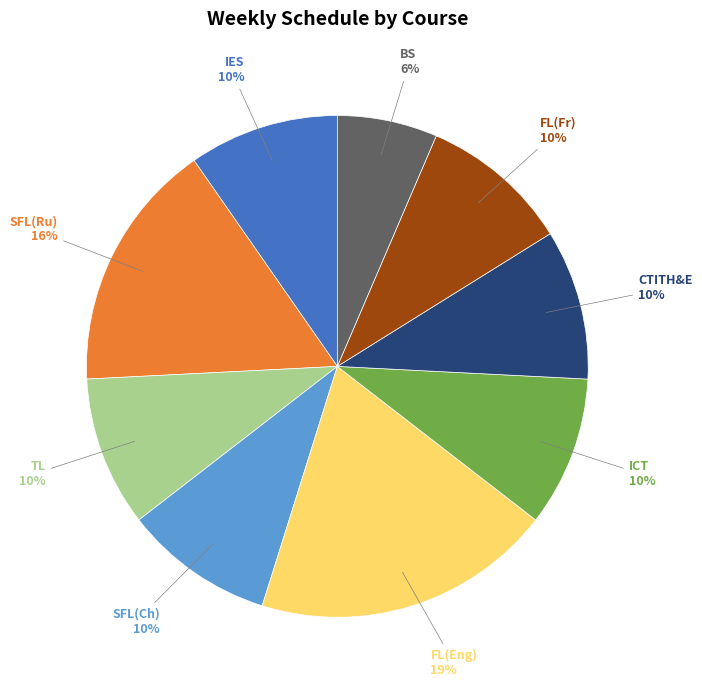

Does any single category account for the majority?

No